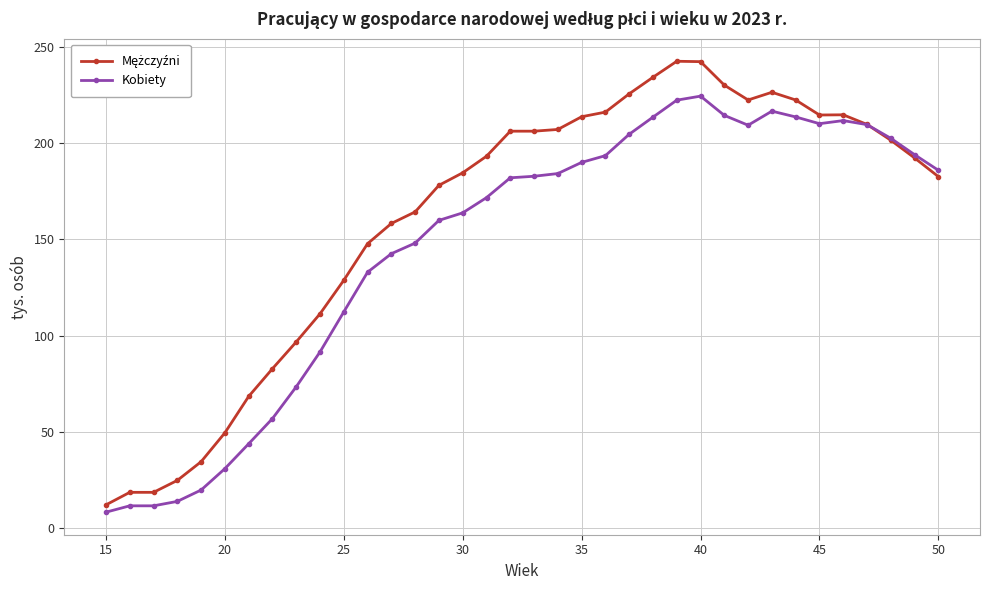

What is the smallest value displayed?

8.3